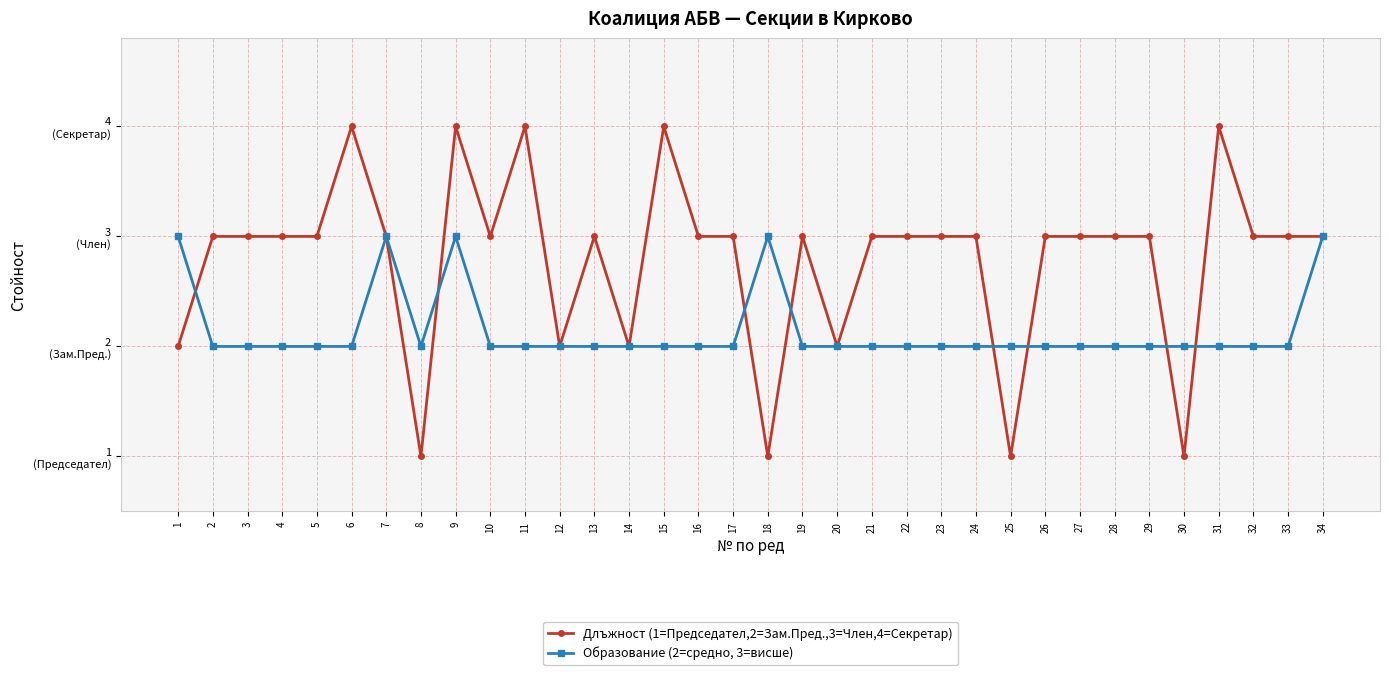

After their last crossing, which series has the higher values: Образование (2=средно, 3=висше) or Длъжност (1=Председател,2=Зам.Пред.,3=Член,4=Секретар)?

Длъжност (1=Председател,2=Зам.Пред.,3=Член,4=Секретар)